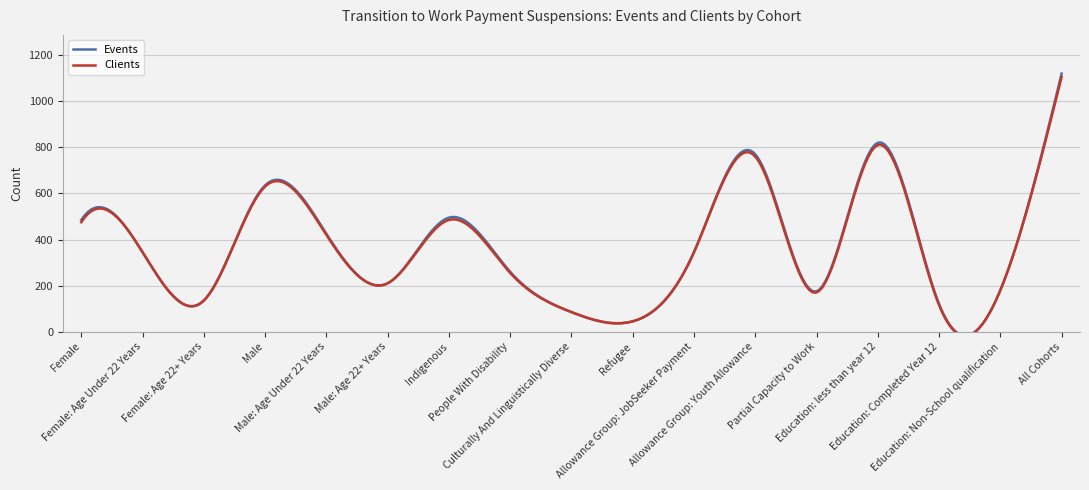

Which series has the widest spread of values?

Events